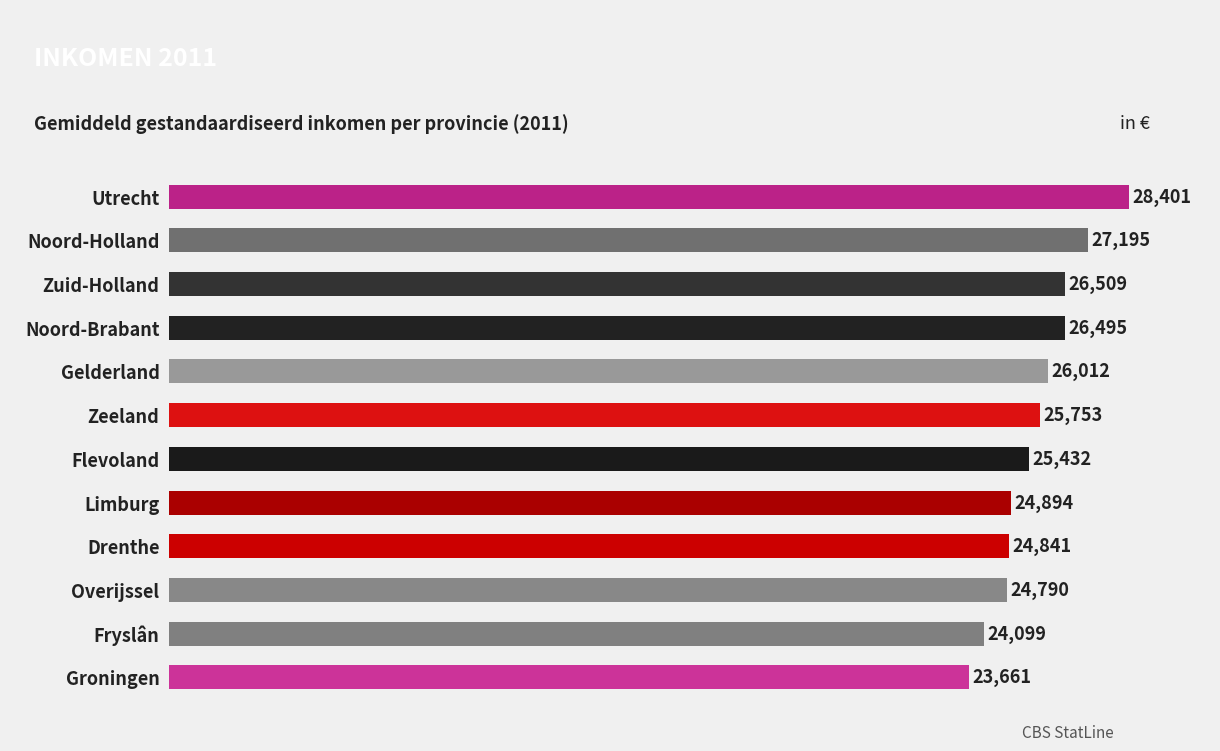

What is the ratio of the value at Flevoland to the value at Noord-Brabant?

1.0